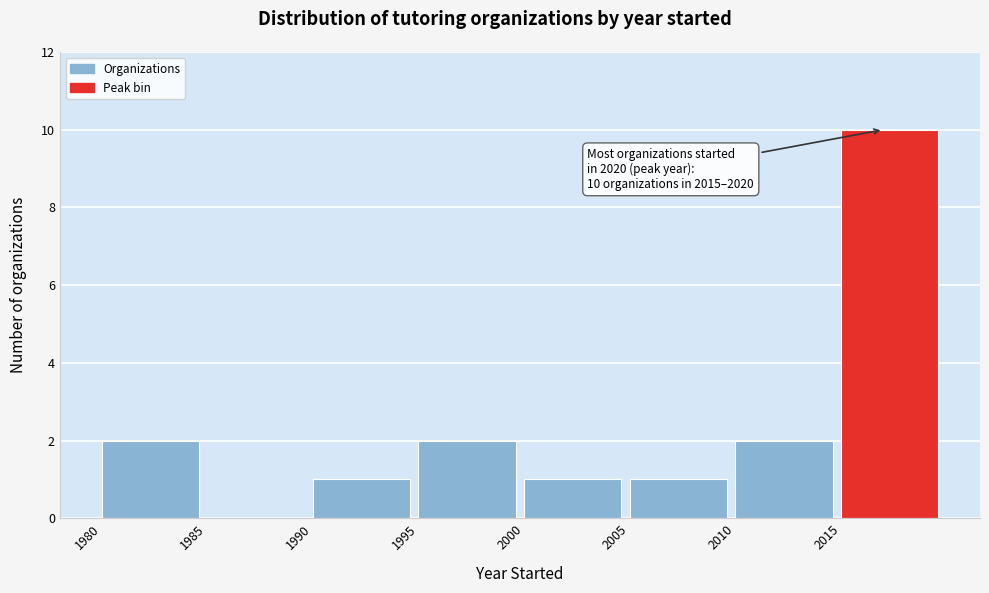

Which range on the x-axis has the tallest bar?

2015 to 2020